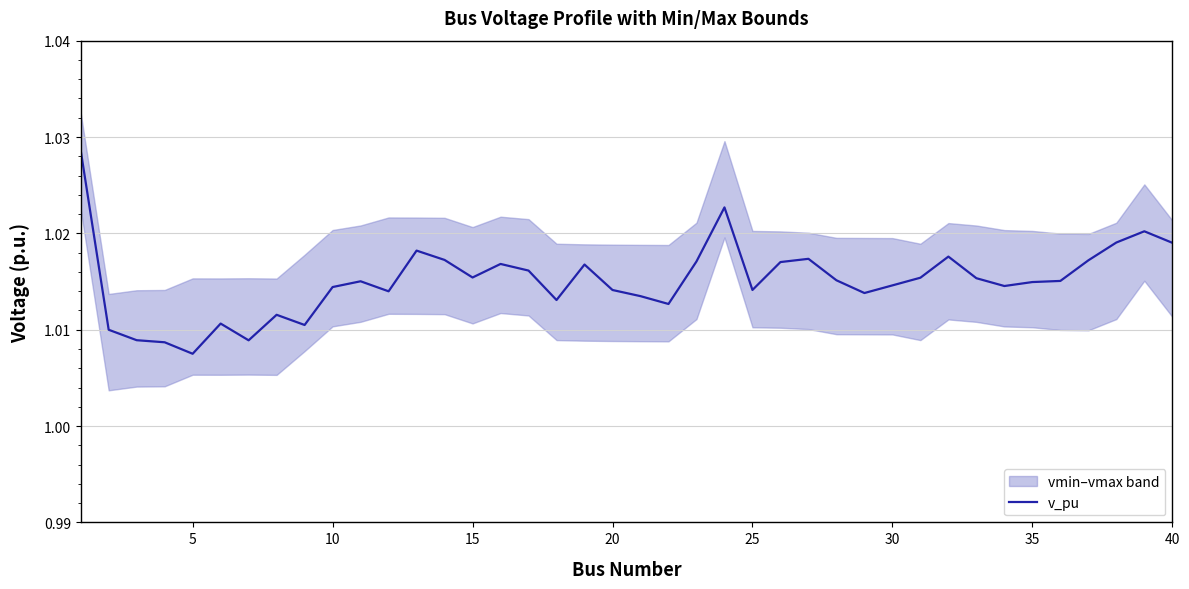

Where is v_pu nearest to the value 1?

5